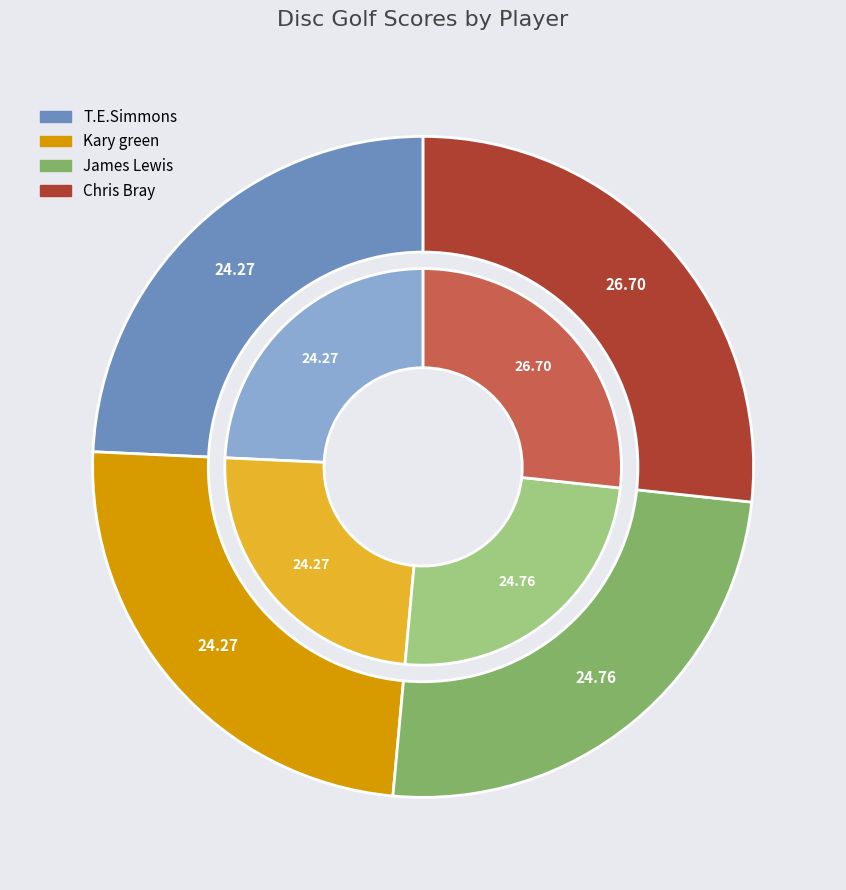

To the nearest percent, what percentage of the pie is Chris Bray?

27%